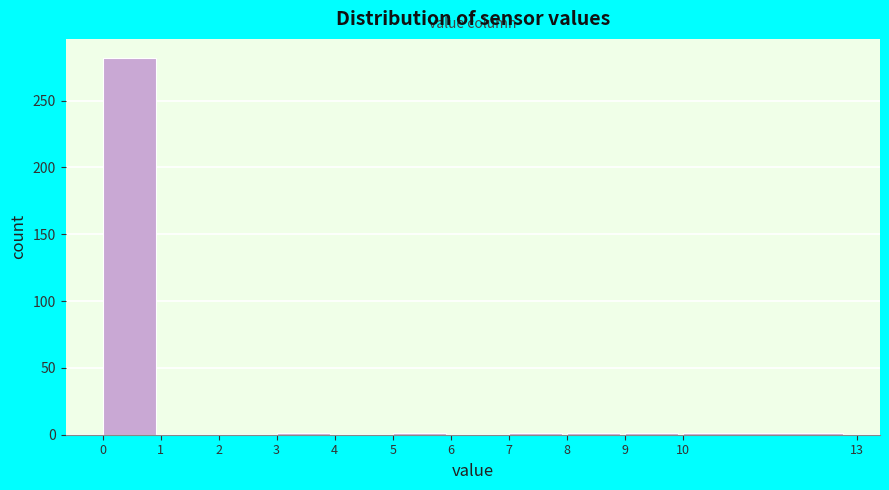

Reading left to right, transcribe this chart: for each bar, give the range it covers on the x-axis and its height. The values are not printed on the chart, so give them approximately, as read against the axis.

0 to 1: 280
1 to 2: 0
2 to 3: 0
3 to 4: under 5
4 to 5: 0
5 to 6: under 5
6 to 7: 0
7 to 8: under 5
8 to 9: under 5
9 to 10: under 5
10 to 13: under 5